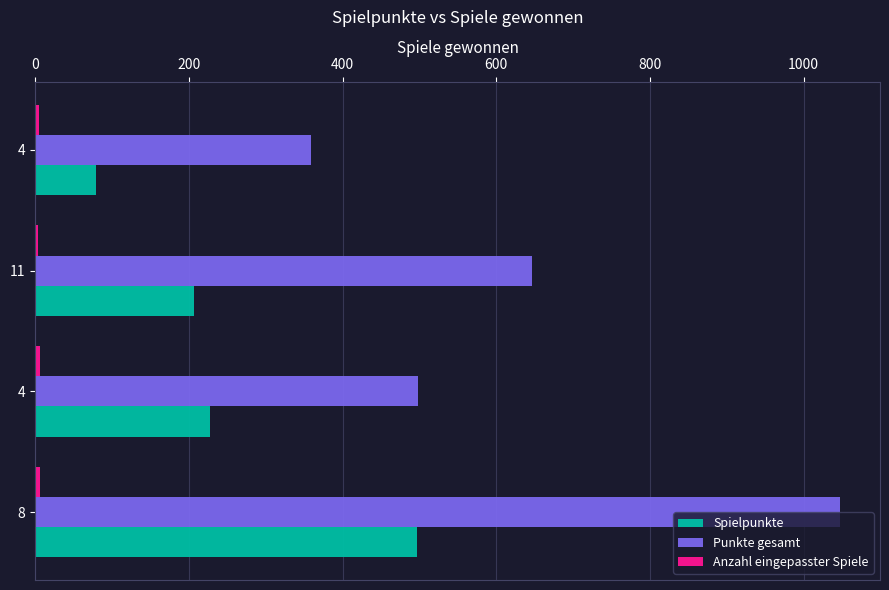

How many categories are shown in the chart?

4